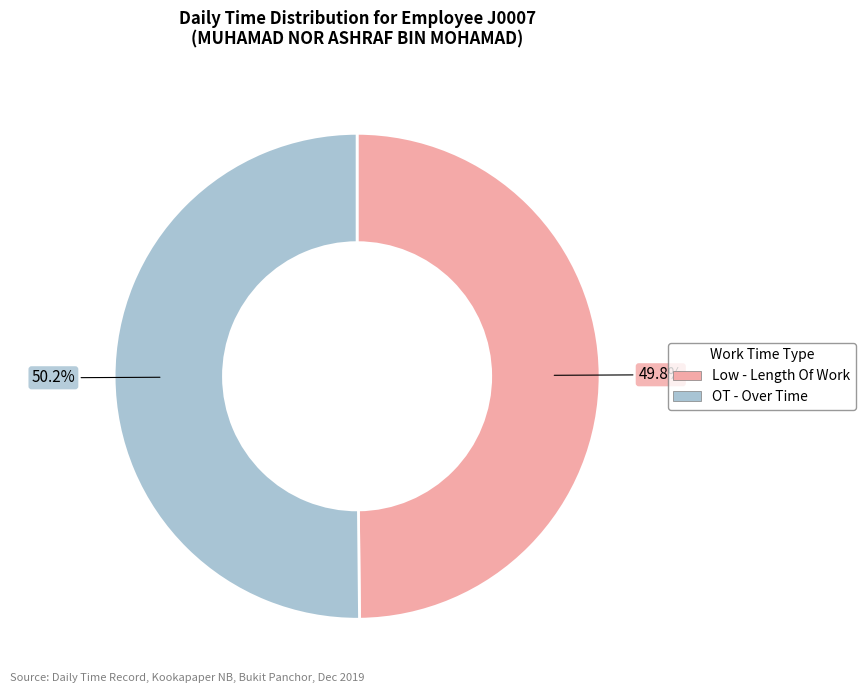

Is there any slice that represents more than half of the pie?

Yes